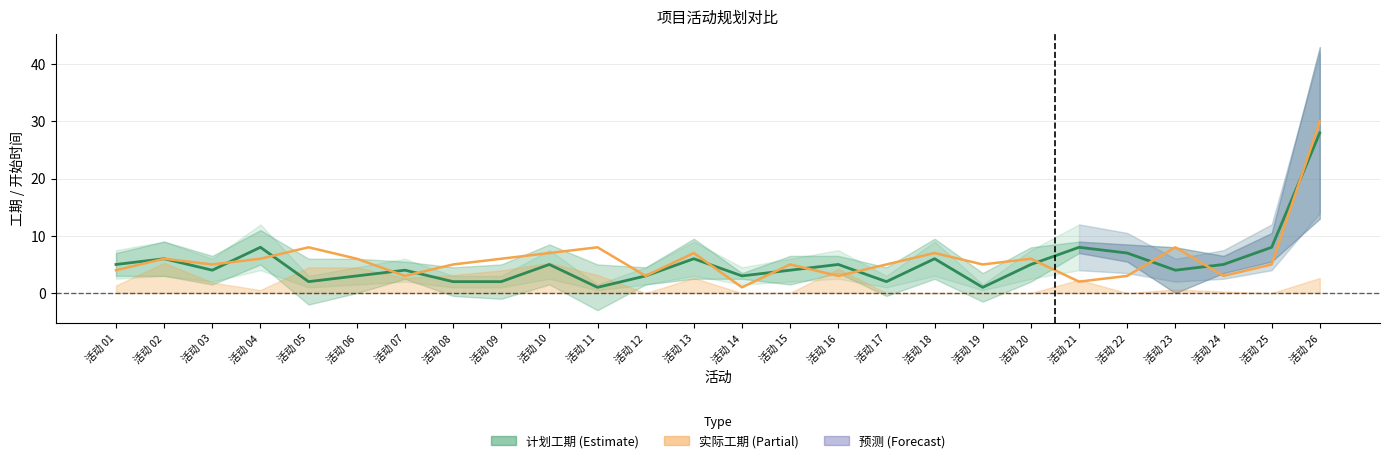

Between 活动 24 and 活动 15, which is larger?

活动 24